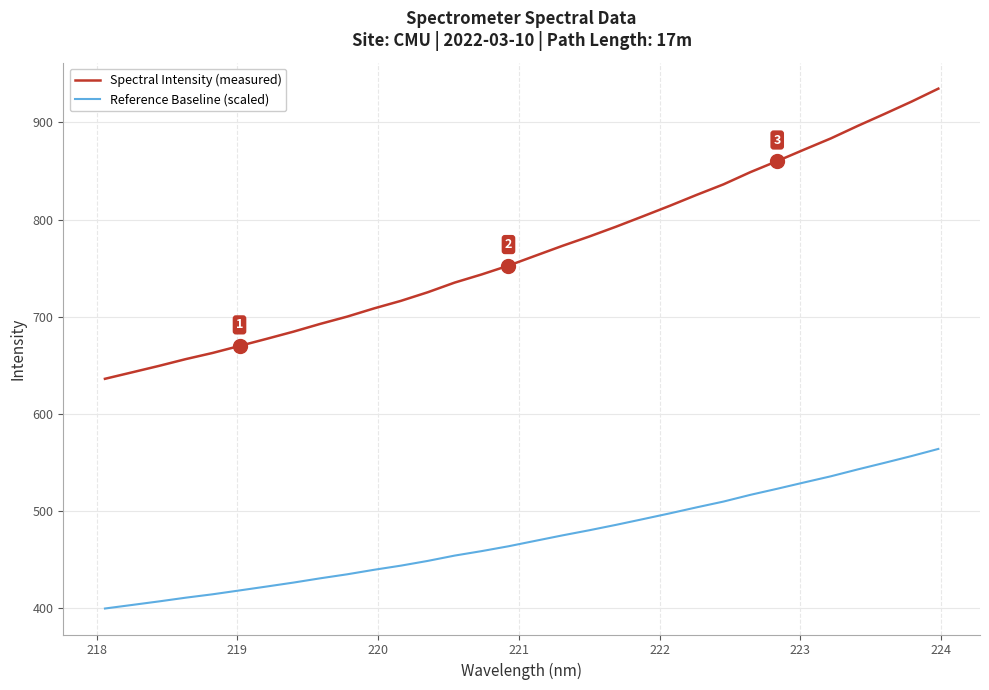

Which series has the largest total across all categories?

Spectral Intensity (measured)